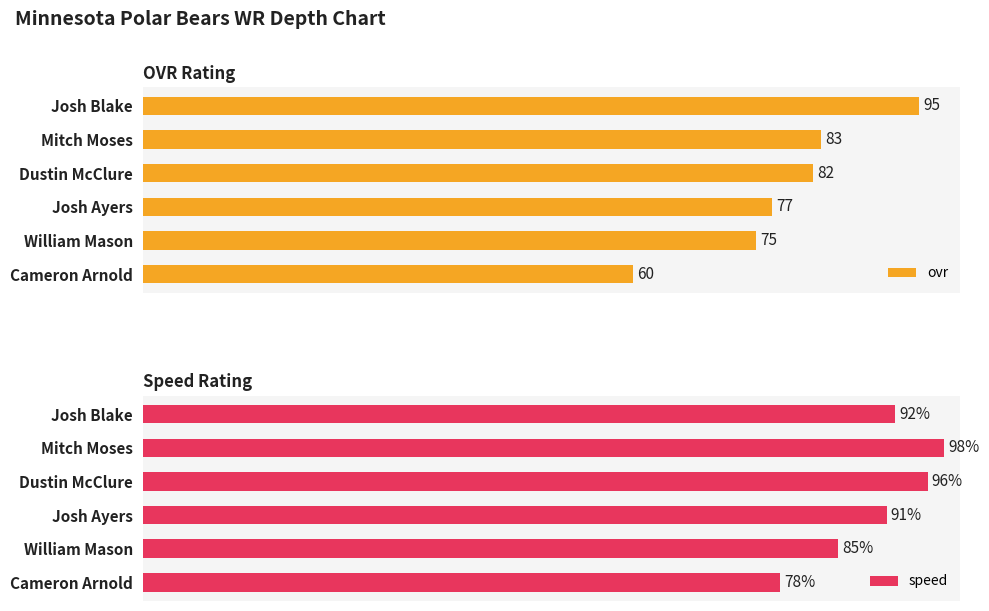

List the labels in order of ovr value, largest first.

Josh Blake, Mitch Moses, Dustin McClure, Josh Ayers, William Mason, Cameron Arnold